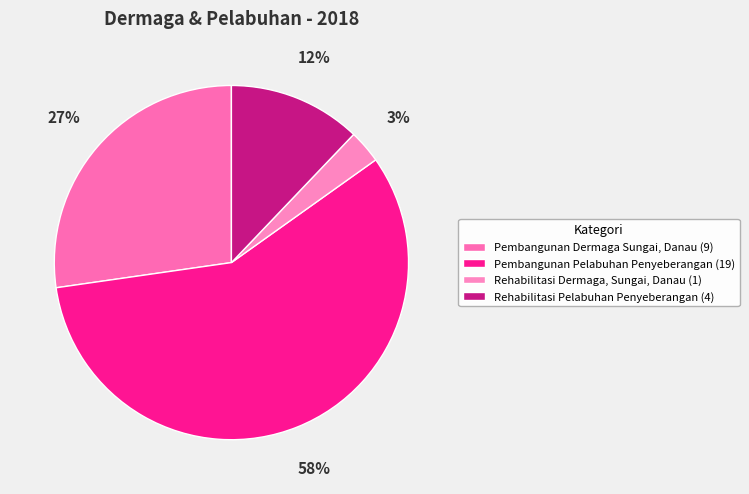

Count the number of slices in the pie.

4